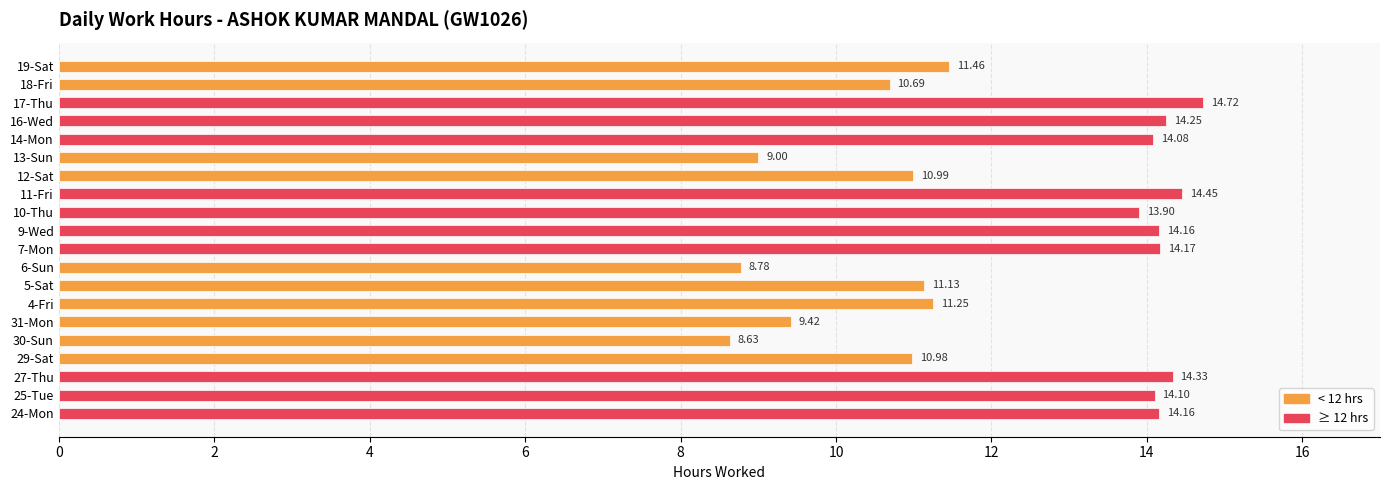

What is the difference between the maximum and minimum values?

6.1